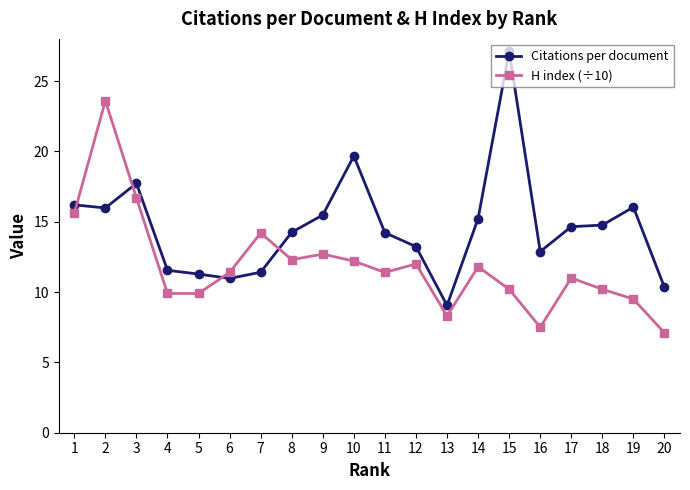

True or false: Citations per document and H index (÷10) intersect in this chart.

True